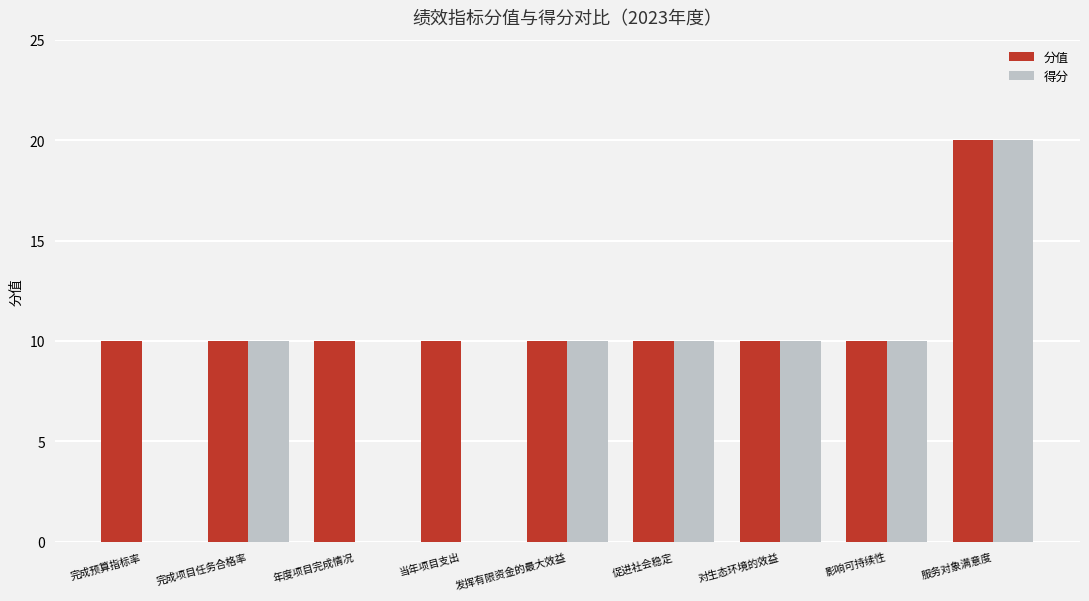

What is the sum of the 分值 values at 年度项目完成情况 and 对生态环境的效益?

20